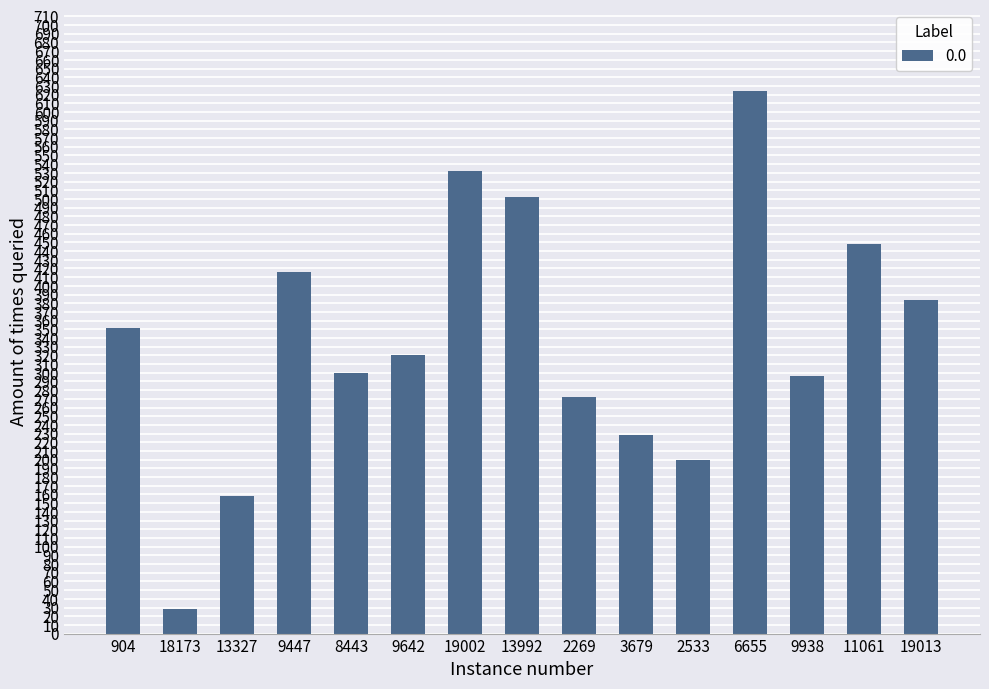

At which label does the data first exceed 320?

904